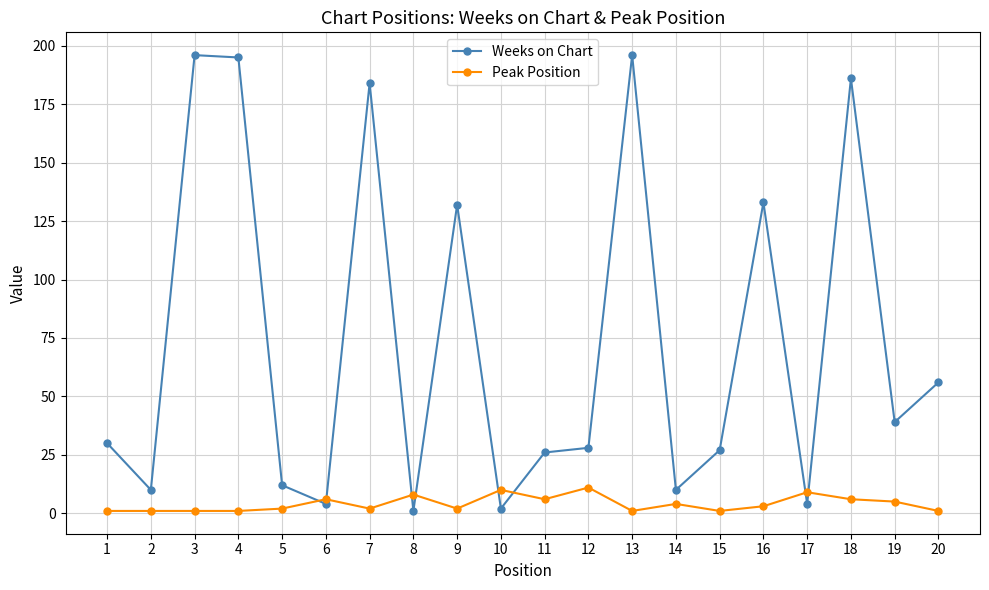

List the series in order of their peak value, lowest first.

Peak Position, Weeks on Chart